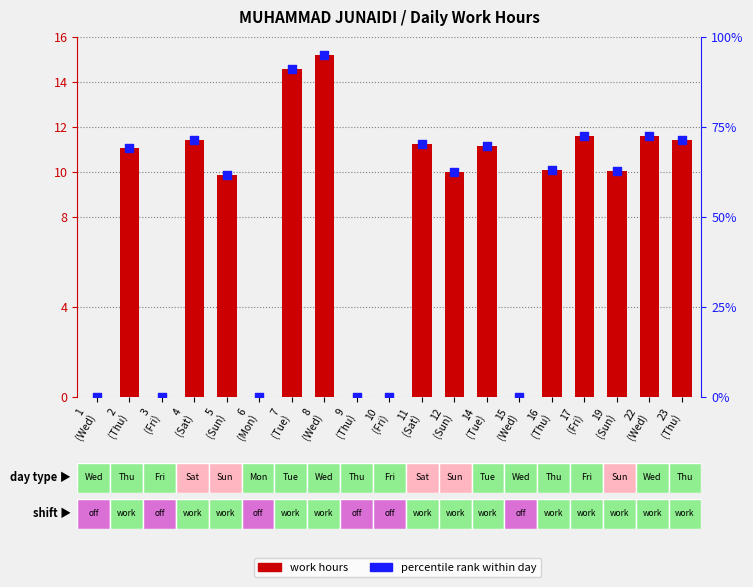

Which series has the largest total across all categories?

Percentile rank within day